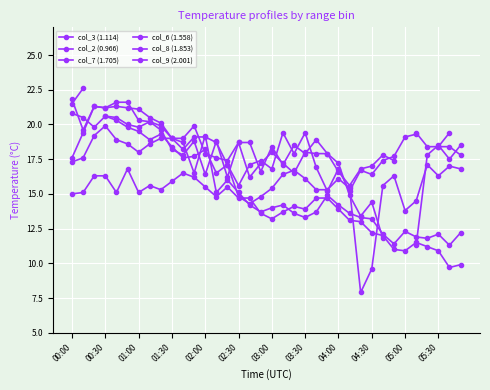

Is it true that col_6 (1.558) equals 7.8 at 35?

False